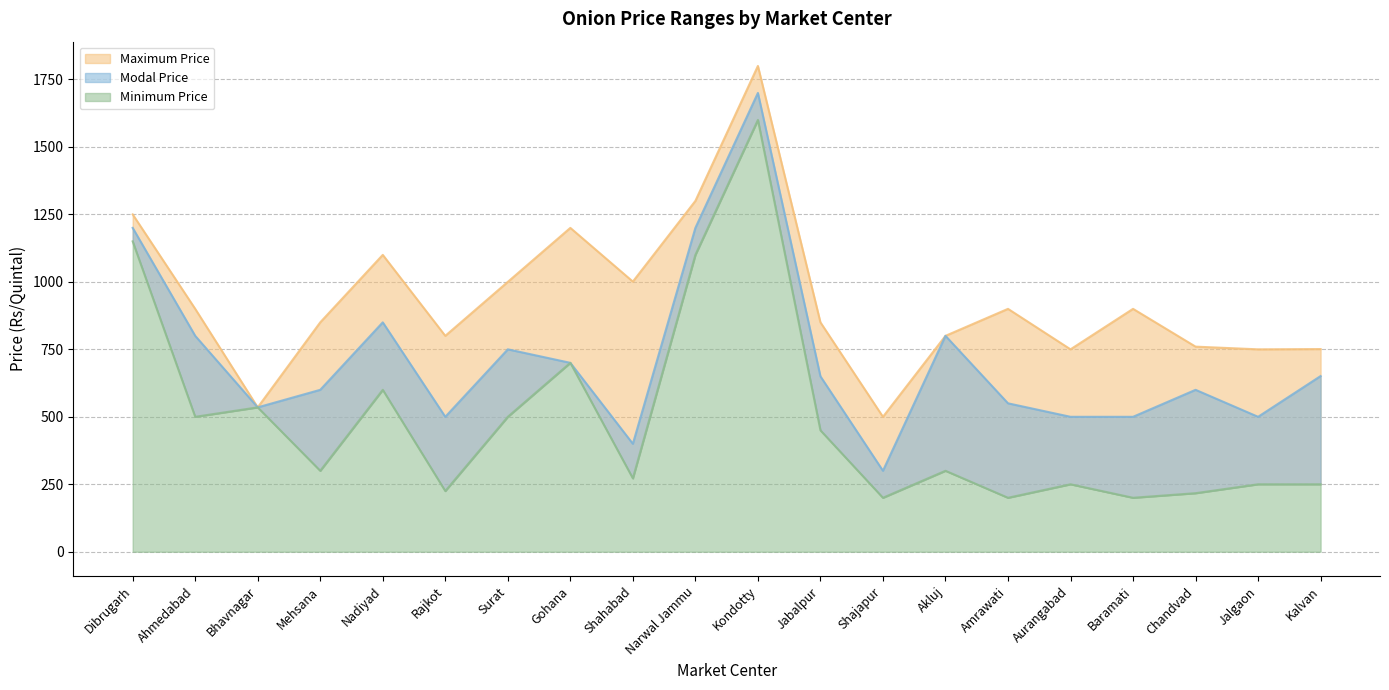

True or false: Minimum Price and Modal Price cross at least once.

False